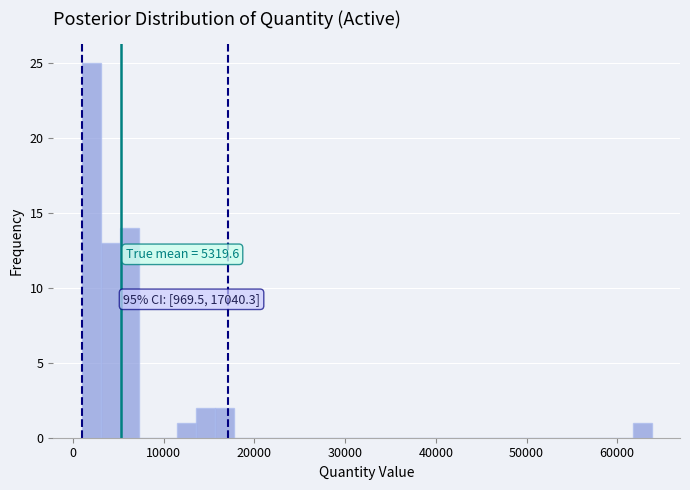

Around what value on the x-axis is the tallest bar? Give the approximate position of its centre, as read against the axis.

2000